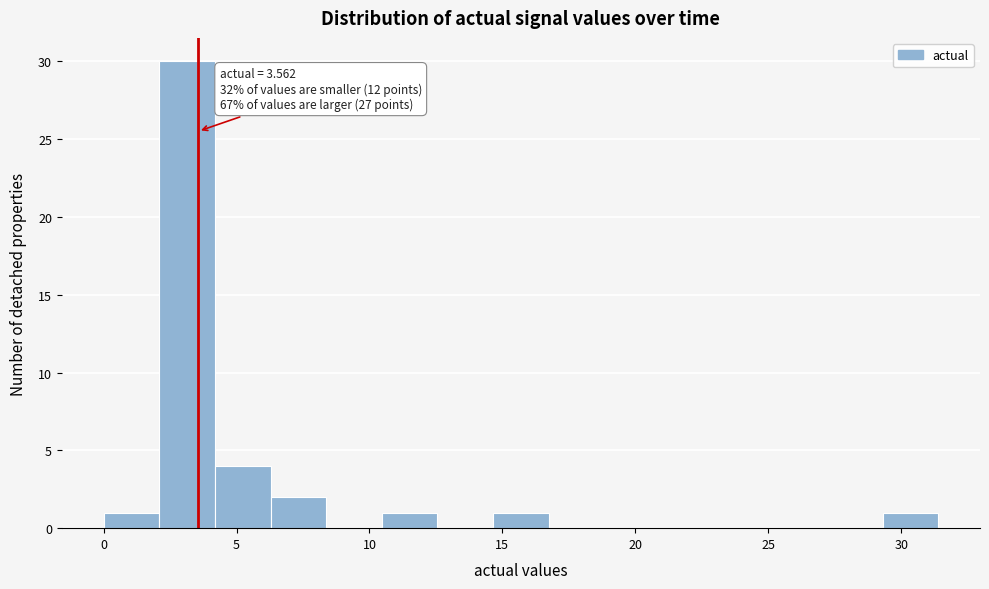

Over which range of the x-axis is the bar tallest?

2.0 to 4.0